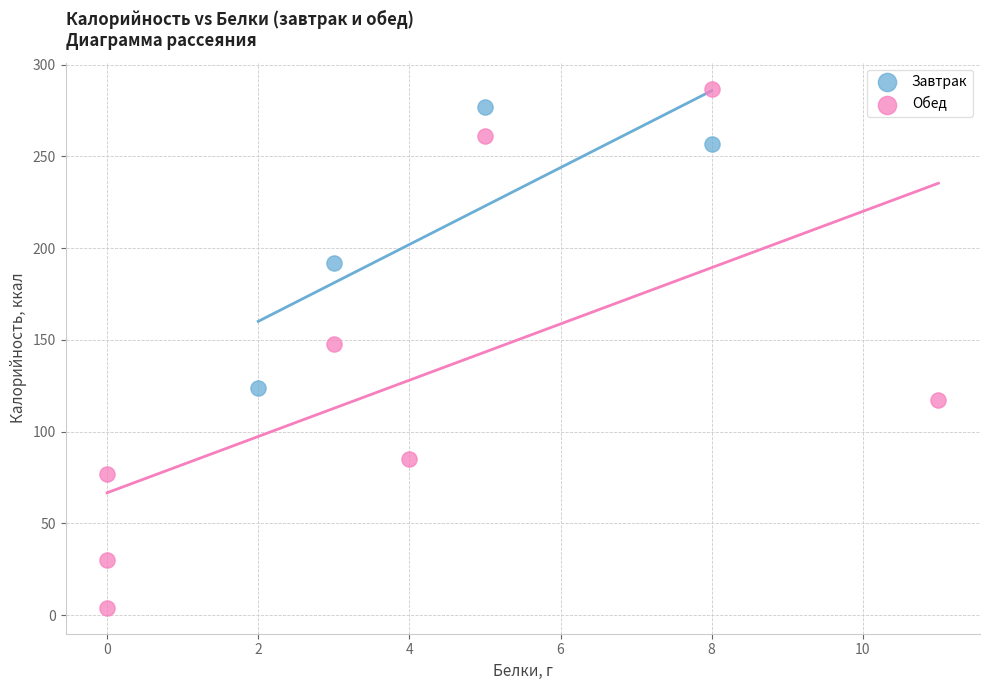

Which series contains the highest Y value?

Обед